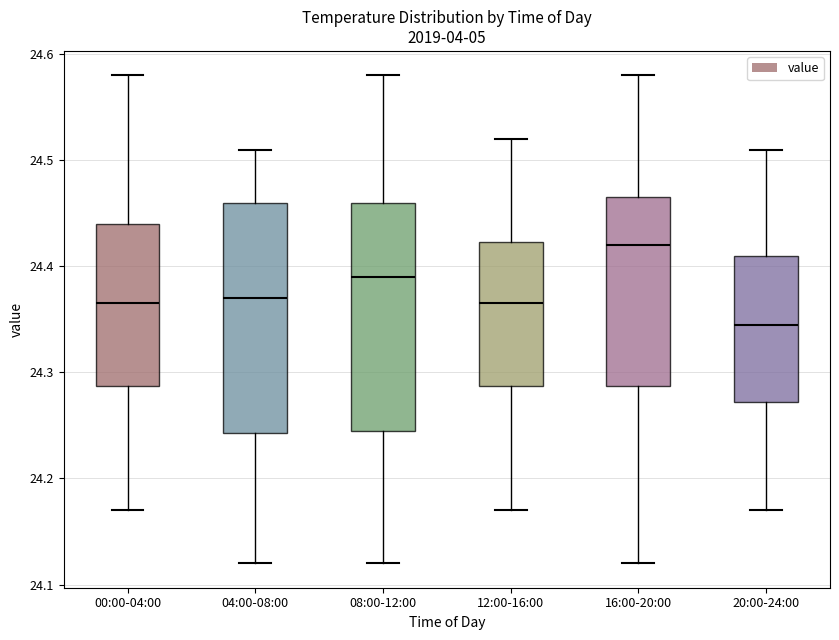

Where does the upper whisker of the box for 00:00-04:00 end on the y-axis? The values are not printed on the chart, so give them approximately, as read against the axis.

24.58